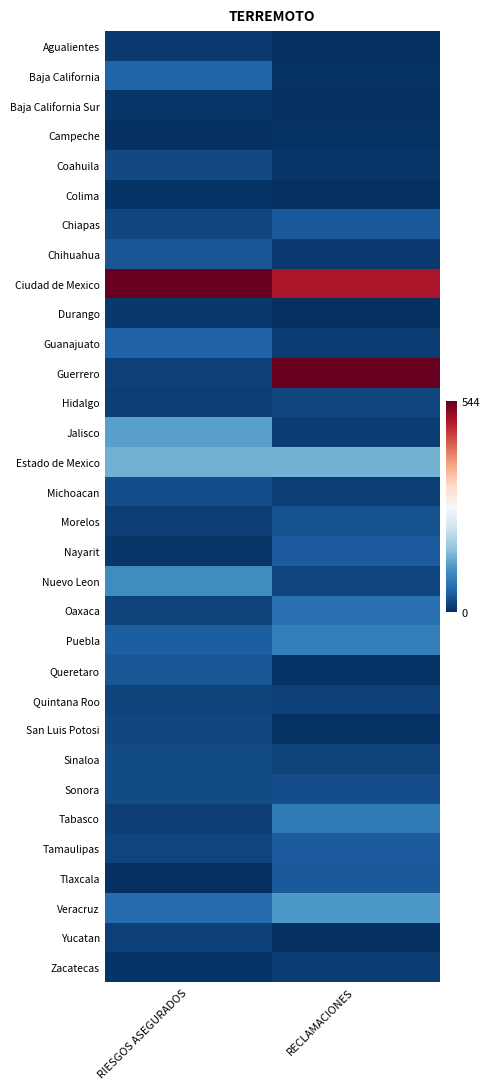

At which category does the chart reach its minimum across all series?

RIESGOS ASEGURADOS